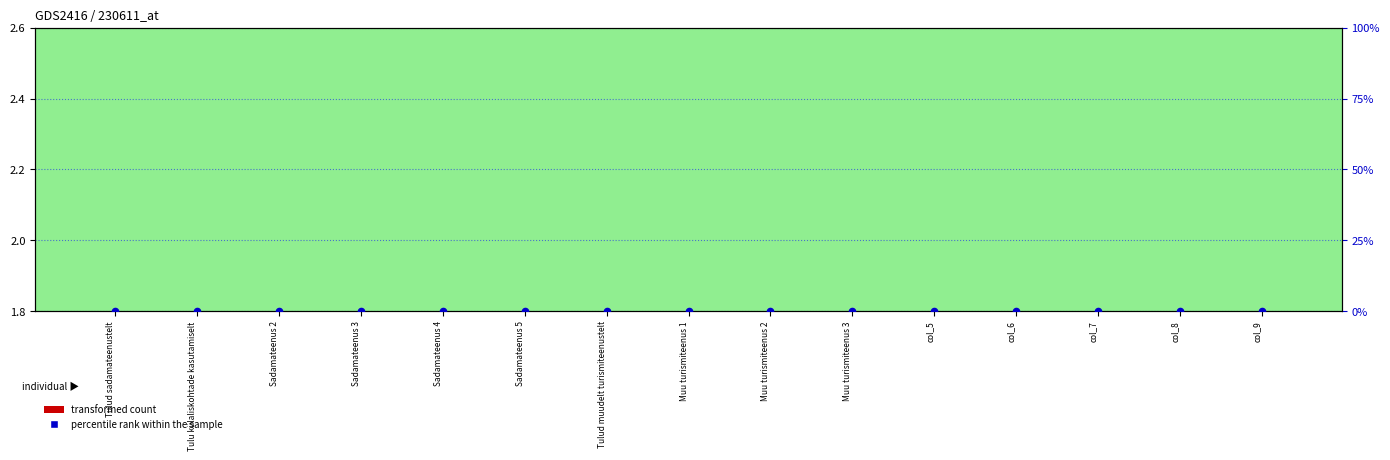

At which category is the sum across all series the highest?

Tulud sadamateenustelt